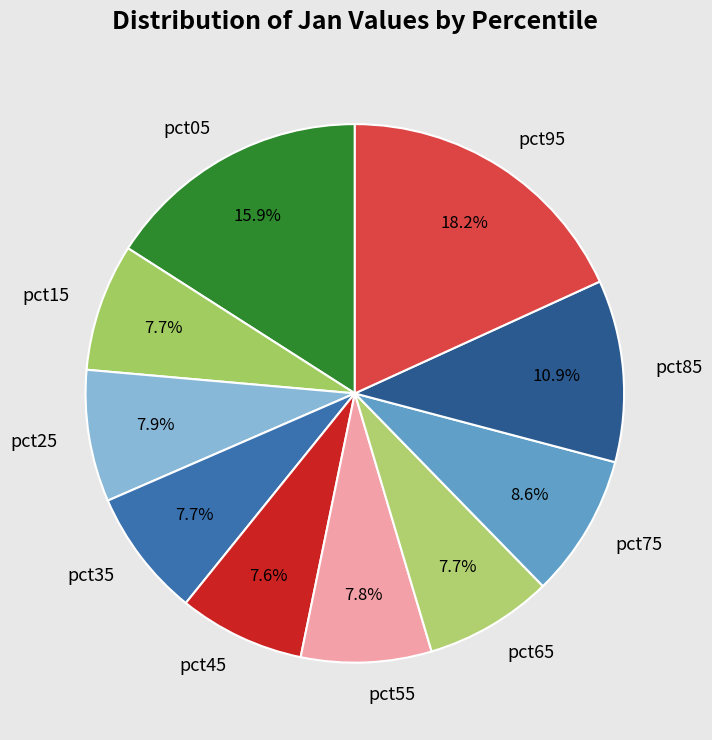

Is pct75 the majority of the pie?

No